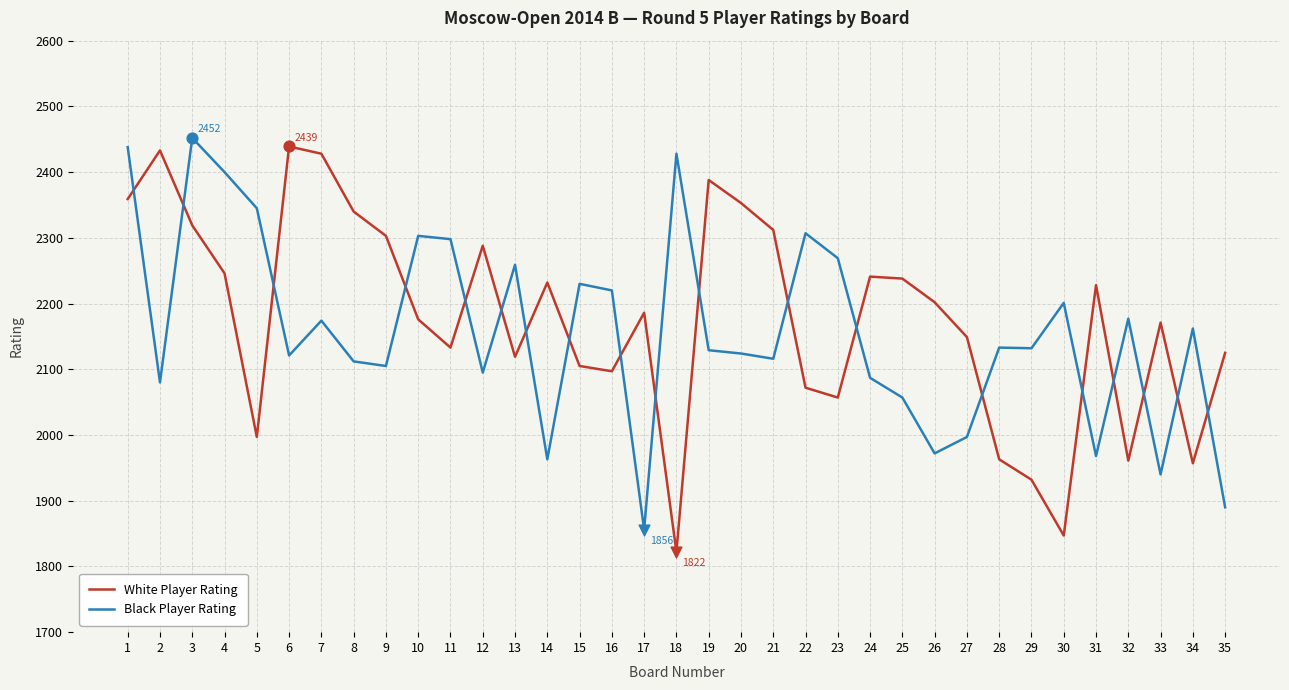

What is the total value across all series at 11?

4431